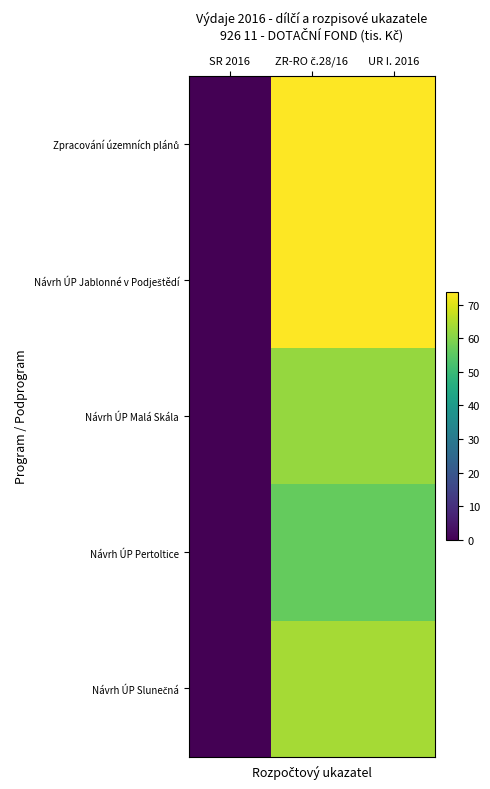

Which category has the lowest value across all series?

SR 2016